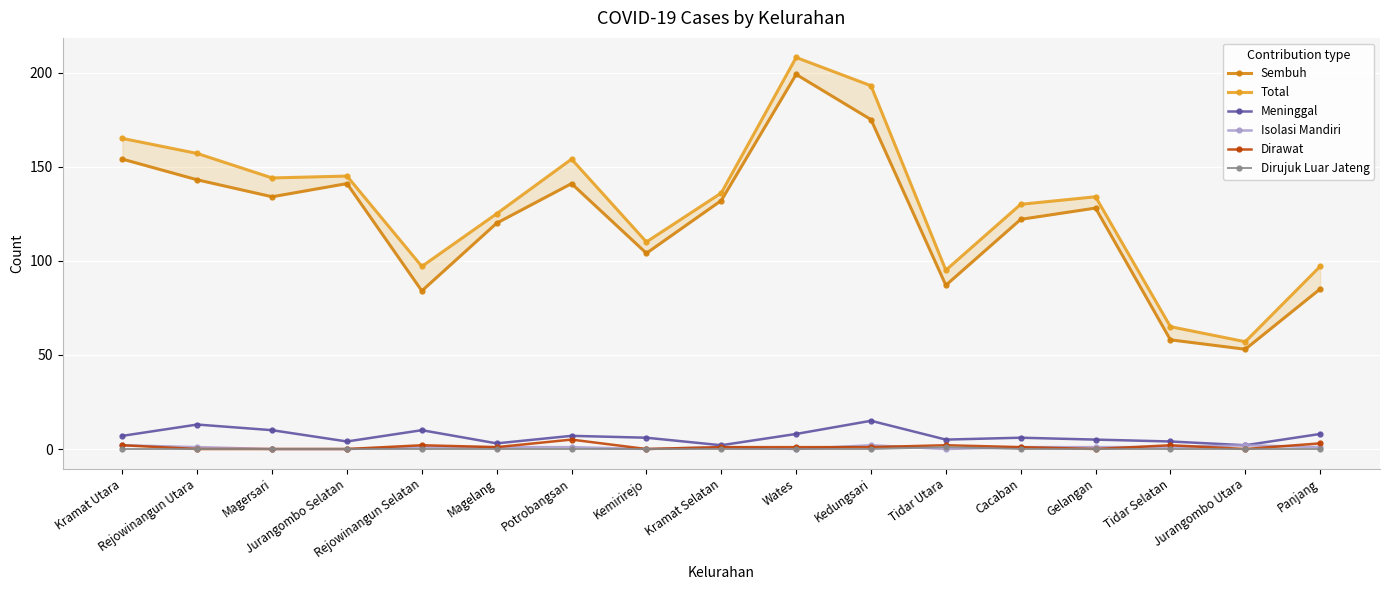

What is the difference between the maximum and second lowest values in the Dirawat series?

5